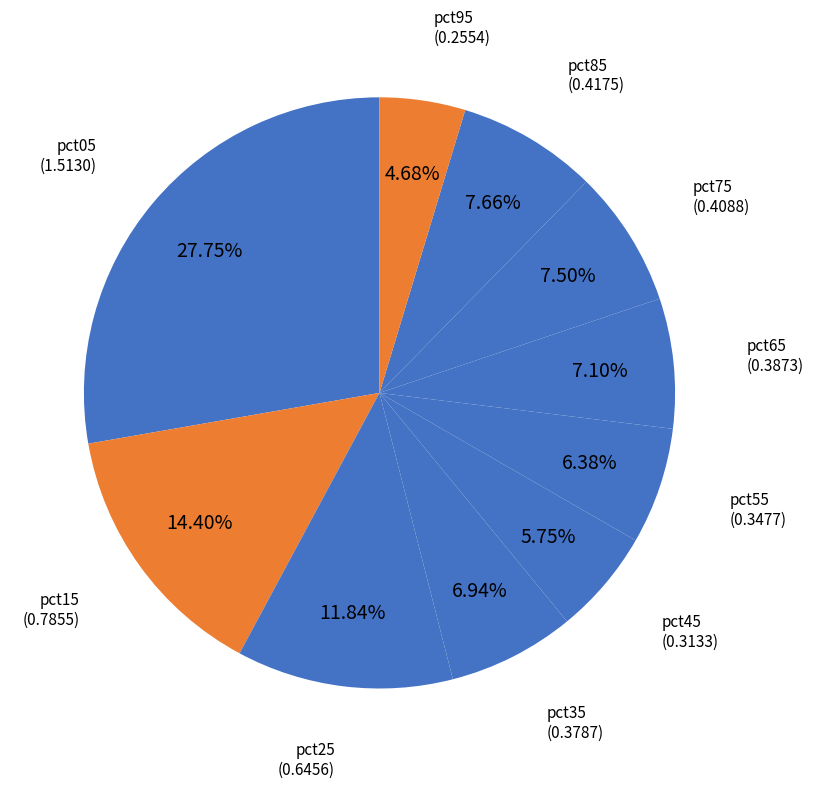

How many slices are in this pie chart?

10